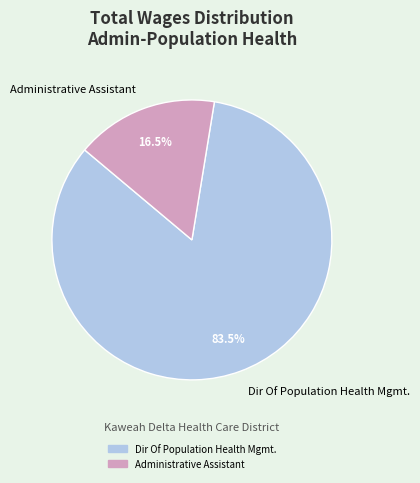

What percentage do Dir Of Population Health Mgmt. and Administrative Assistant together represent?

100.0%